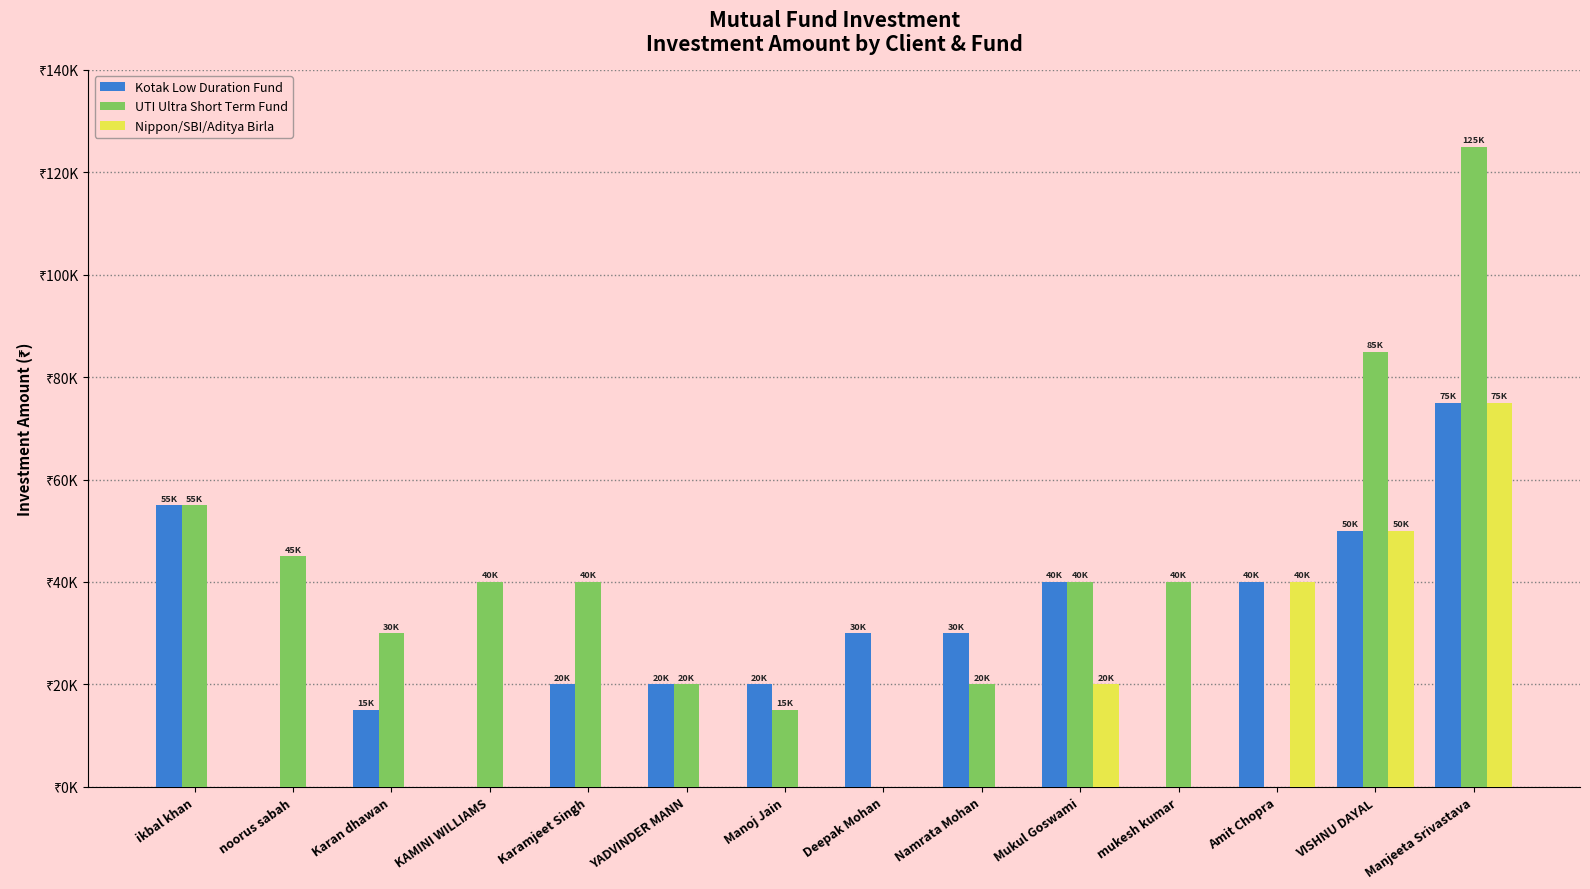

What is the difference between the maximum and minimum values in the Nippon/SBI/Aditya Birla series?

75000